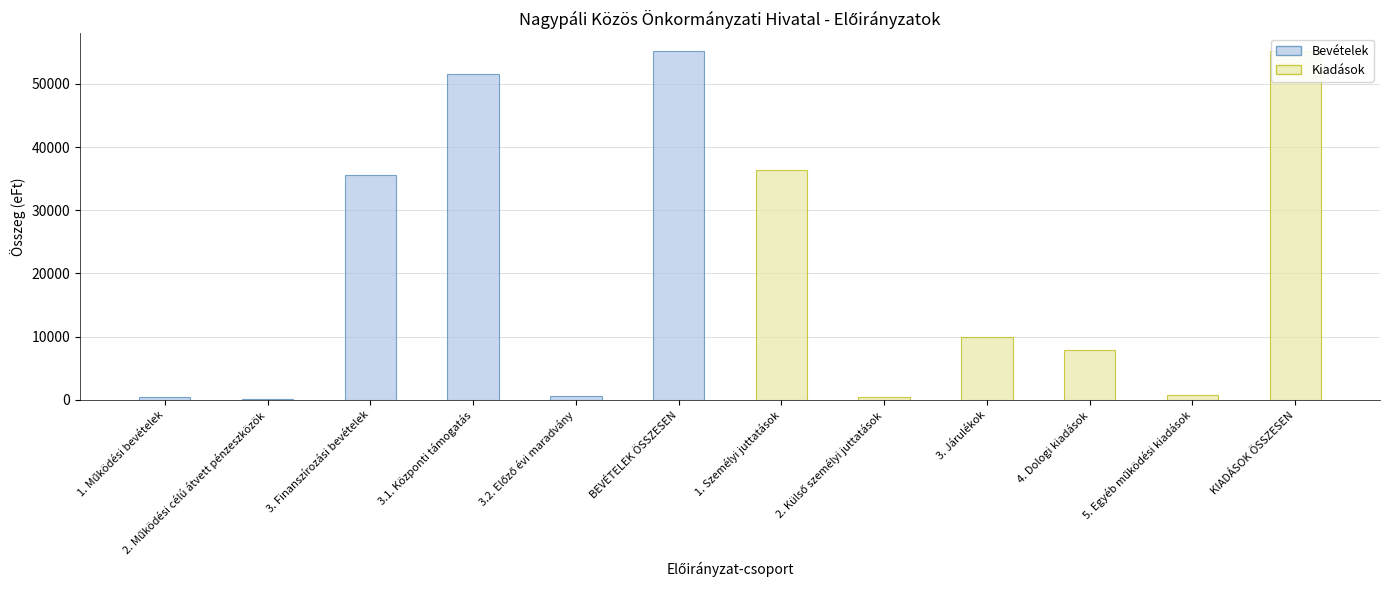

What is the label of the 5th bar from the left?

3.2. Előző évi maradvány